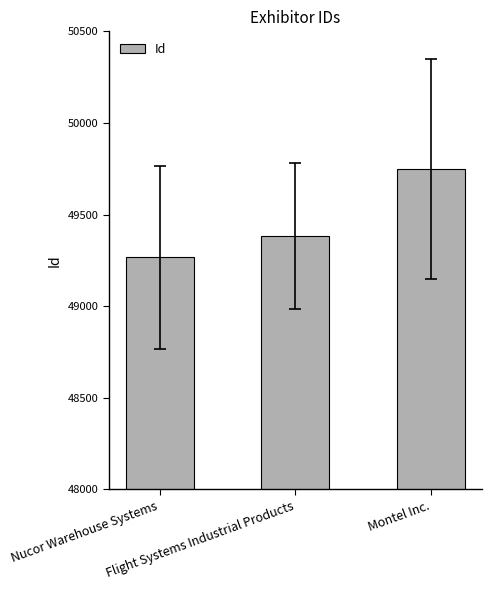

How many series are shown in this chart?

1